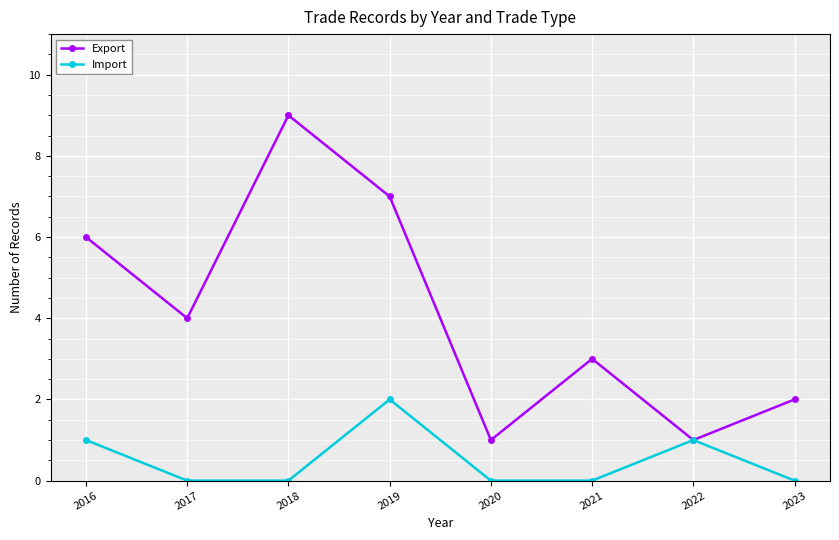

Reading left to right, list all the values displayed in this chart.

Export: 2016=6	2017=4	2018=9	2019=7	2020=1	2021=3	2022=1	2023=2
Import: 2016=1	2017=0	2018=0	2019=2	2020=0	2021=0	2022=1	2023=0